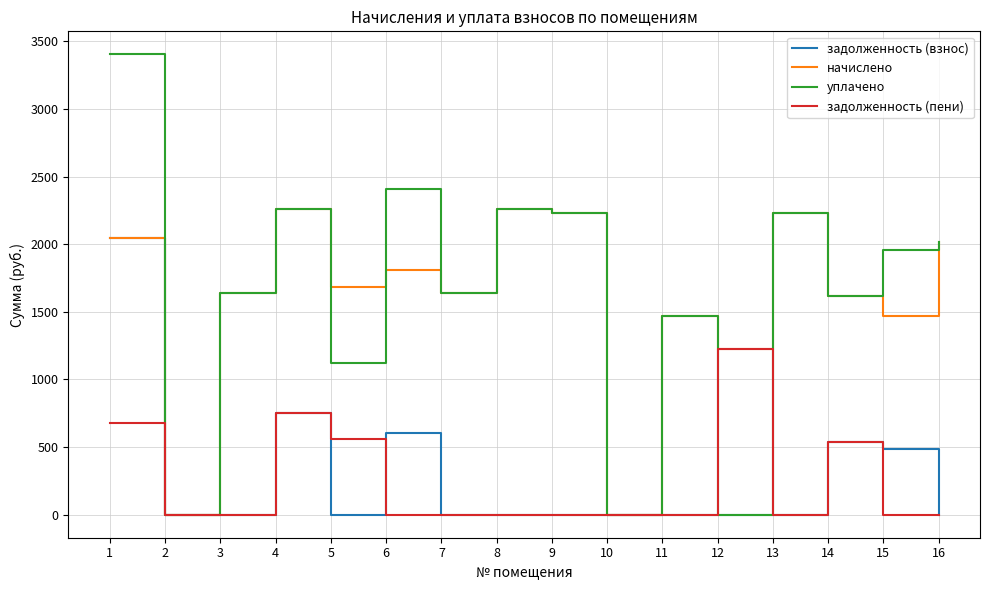

Which series has the largest range (max minus min)?

уплачено